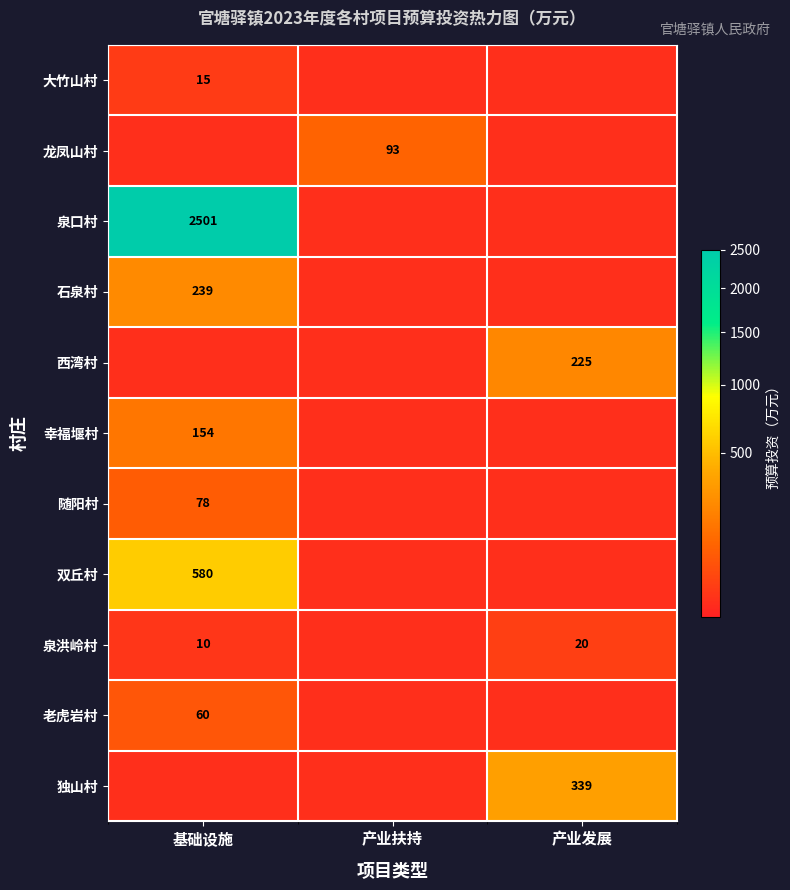

At which category is the sum across all series the highest?

基础设施